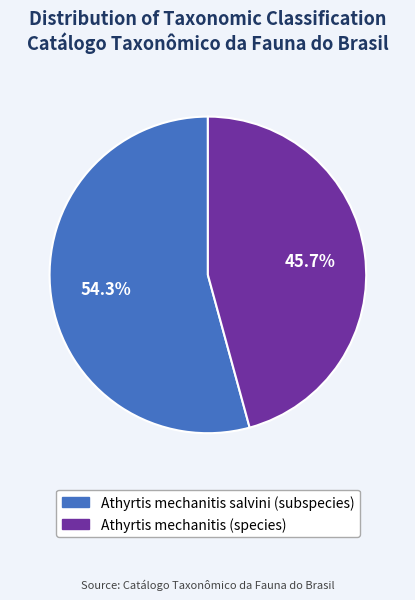

The Athyrtis mechanitis (species) slice represents 46% of the pie. True or false?

True